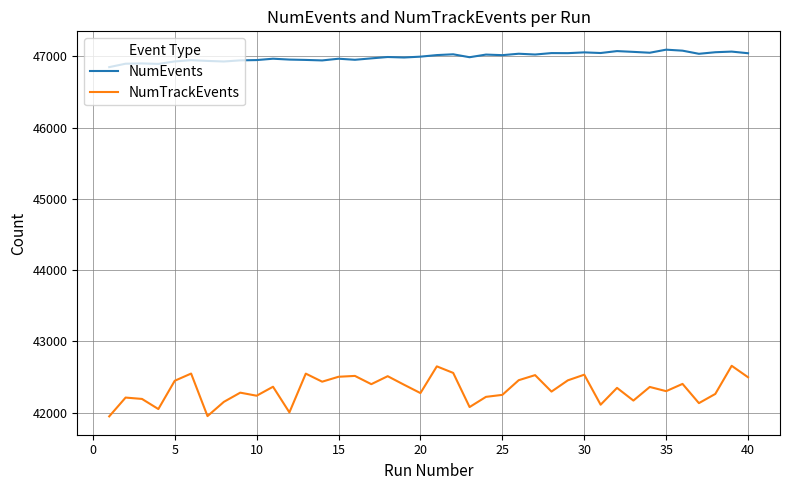

What is the difference between the maximum and minimum values in the NumEvents series?

245